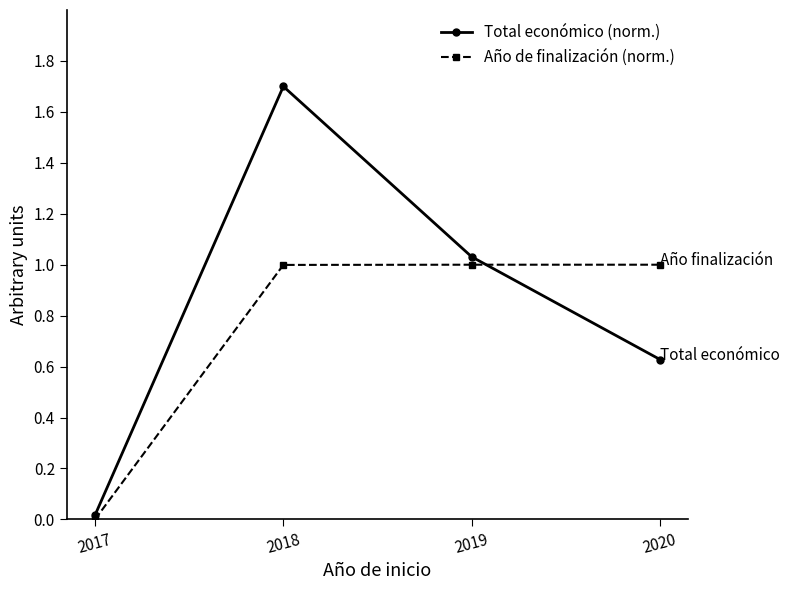

Is this an area chart (filled region under the line)?

No